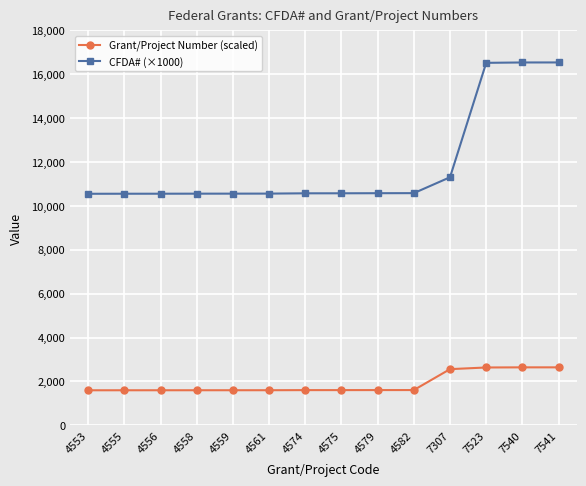

What is the difference between the maximum and minimum values in the CFDA# (×1000) series?

5988.0